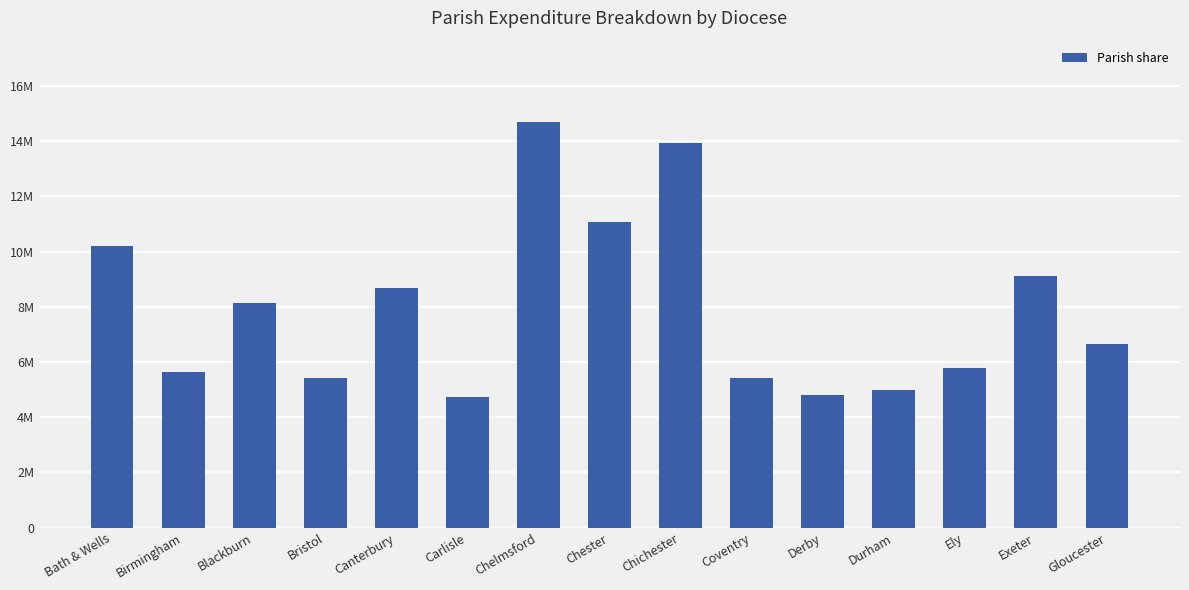

Are the bars horizontal?

No